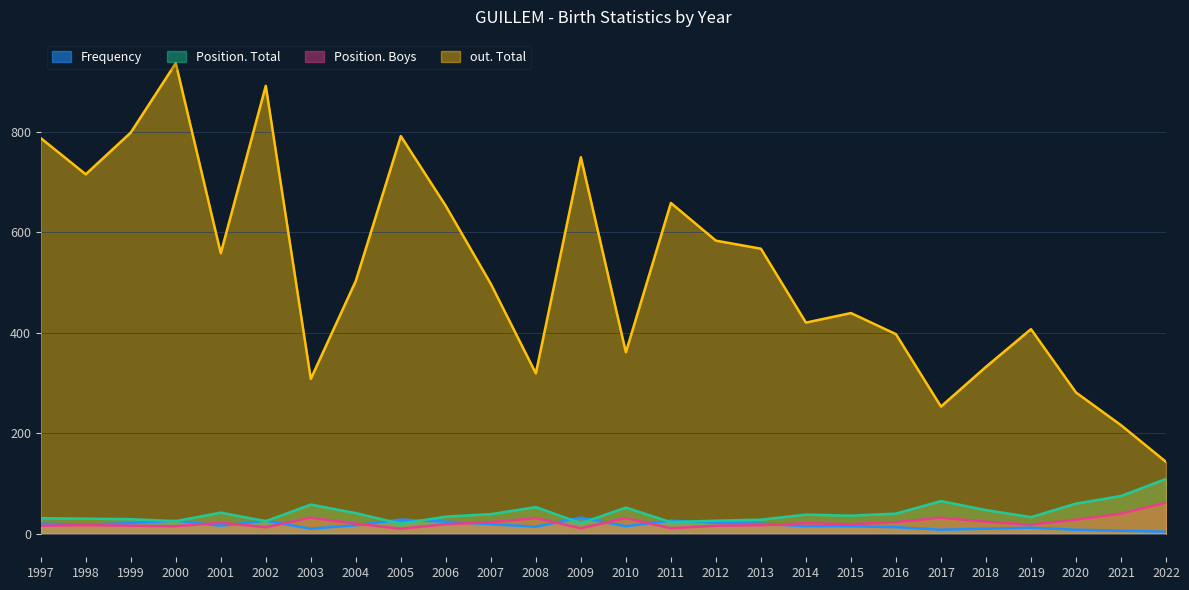

Between 2009 and 2021, which series saw the biggest shift?

out. Total